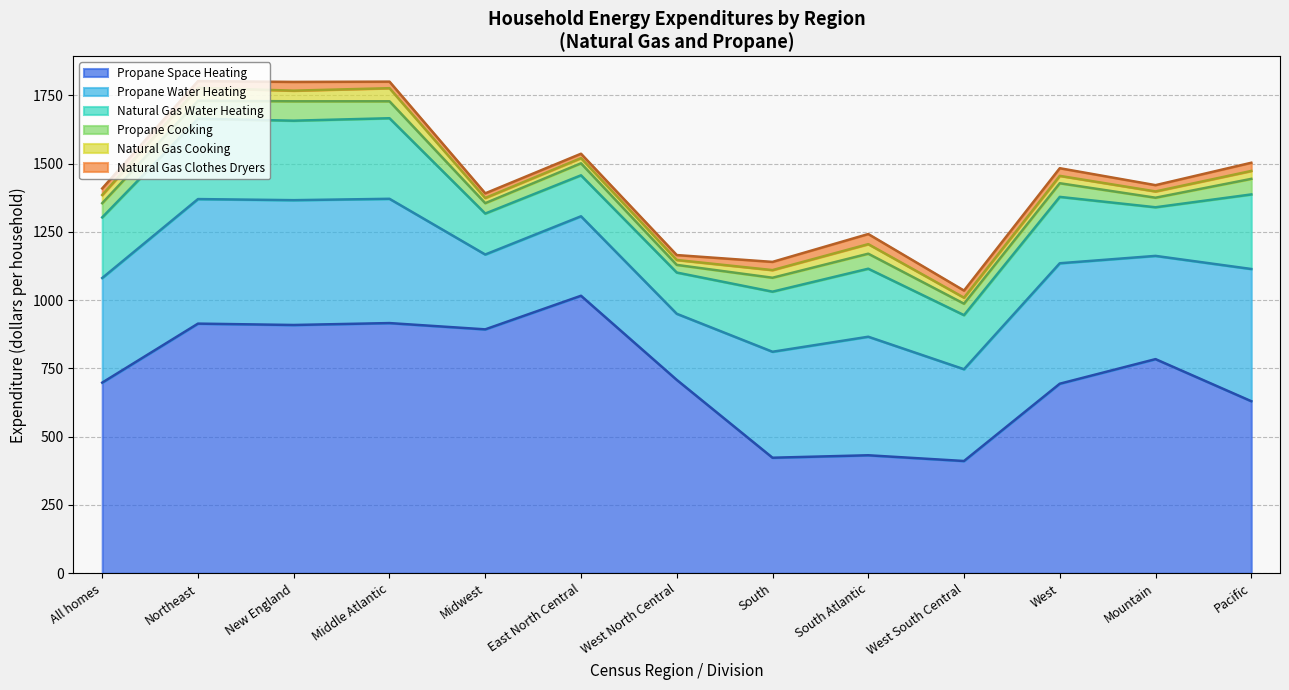

At which category does Propane Cooking reach its first local peak?

New England